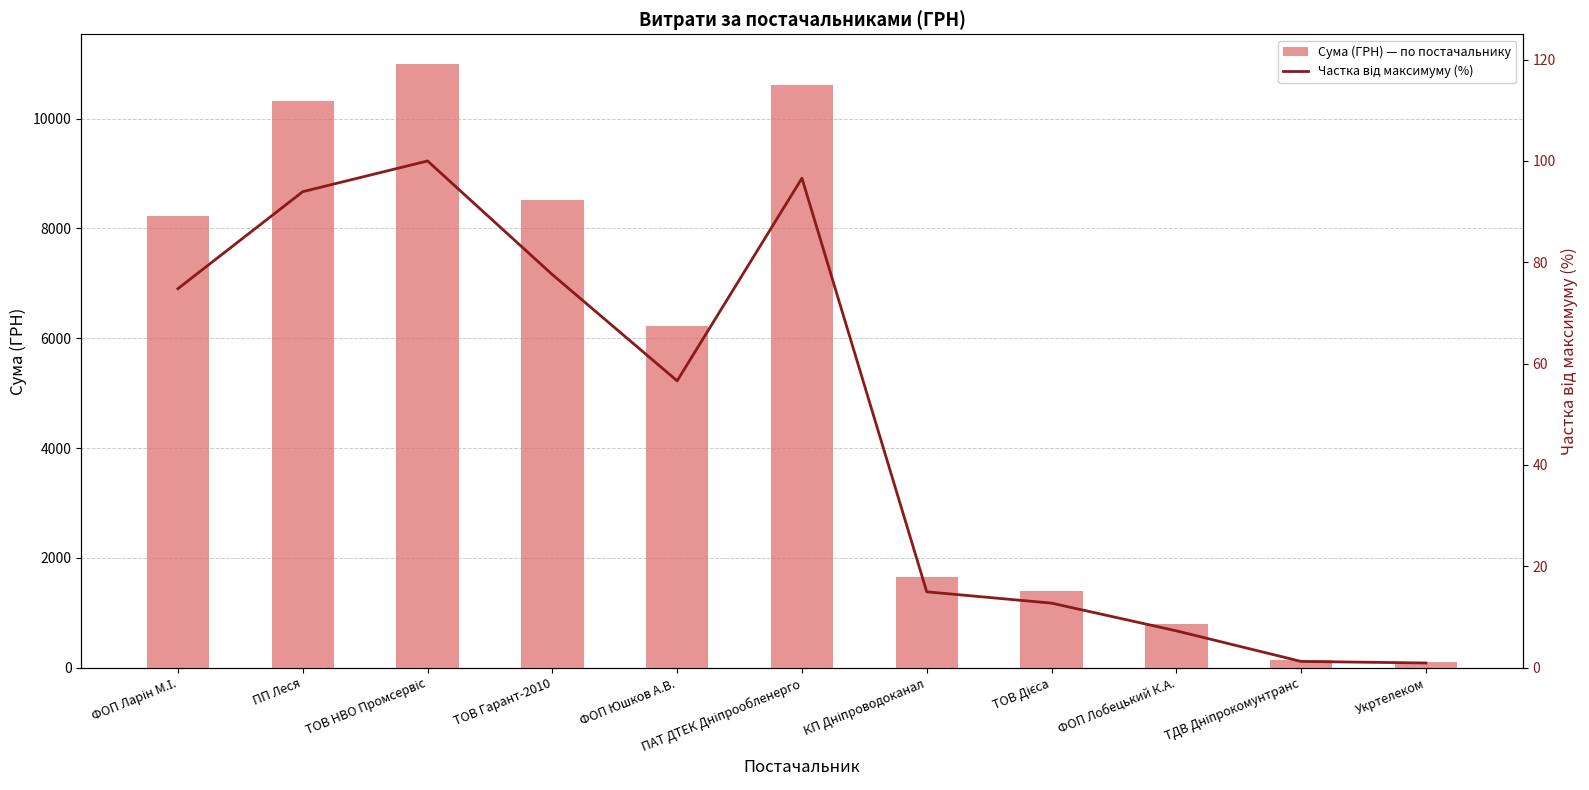

Reading left to right, list all the values displayed in this chart.

Сума (ГРН) — по постачальнику: 8219.2	10322.0	10987.6	8523.6	6220.0	10614.0	1645.1	1399.9	799.3	135.7	102.0
Частка від максимуму (%): 74.8	93.9	100.0	77.6	56.6	96.6	15.0	12.7	7.3	1.2	0.9